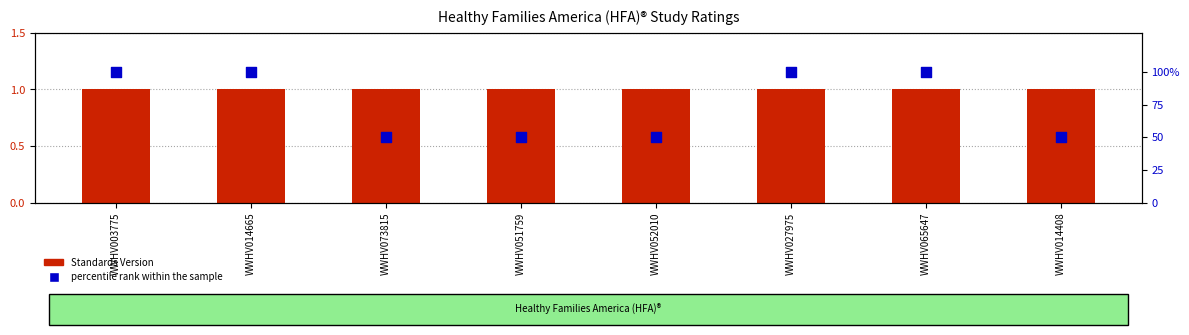

Which series contains the highest Y value?

percentile rank within the sample